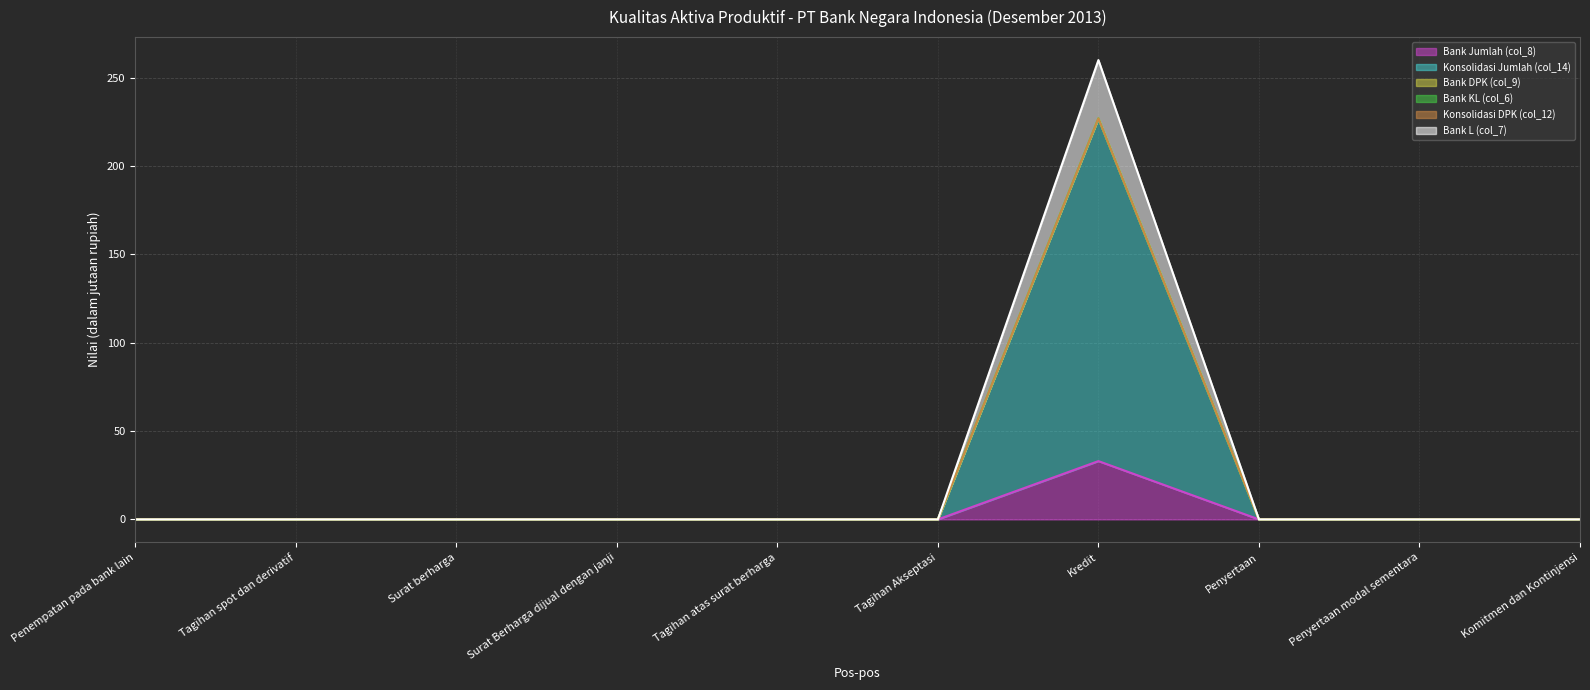

The Bank L (col_7) series shows 0 at Penyertaan modal sementara. True or false?

True